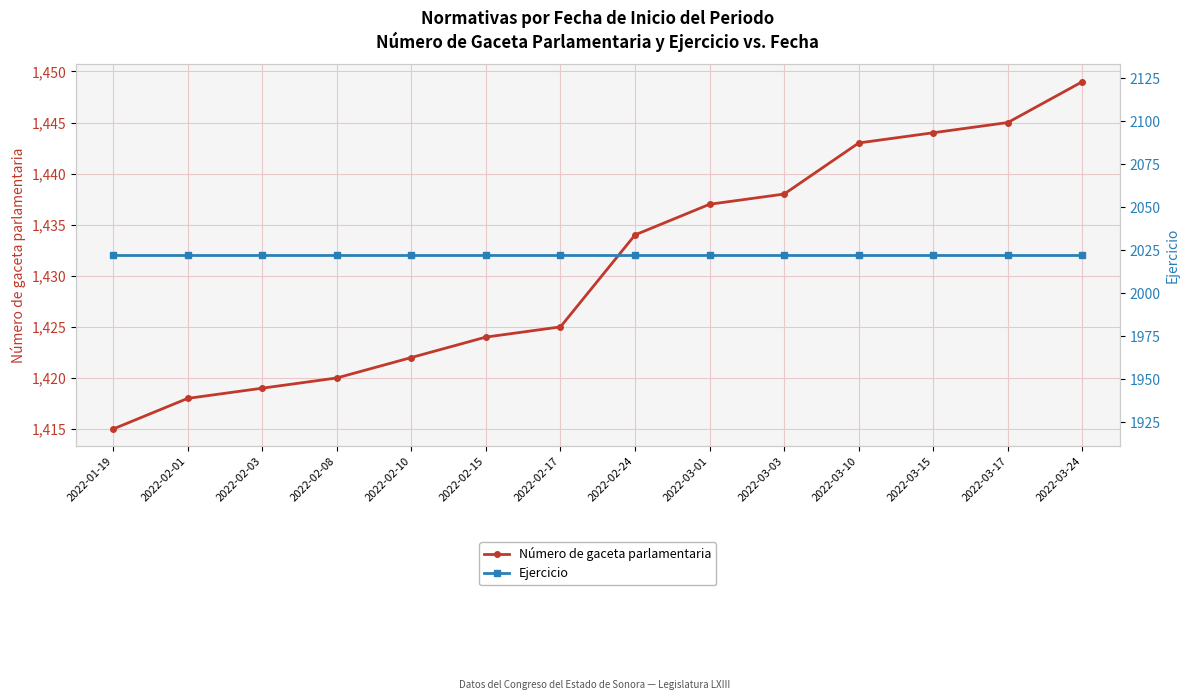

Where is Ejercicio nearest to the value 2022?

2022-01-19